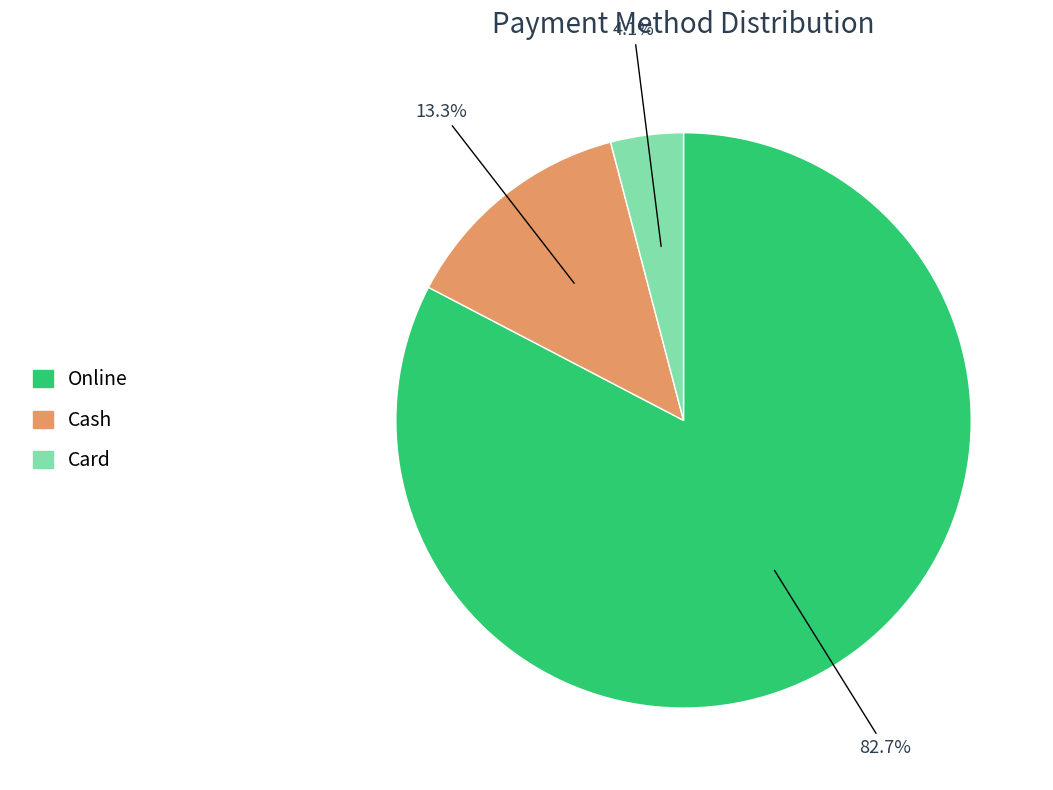

Which category accounts for the majority?

Online